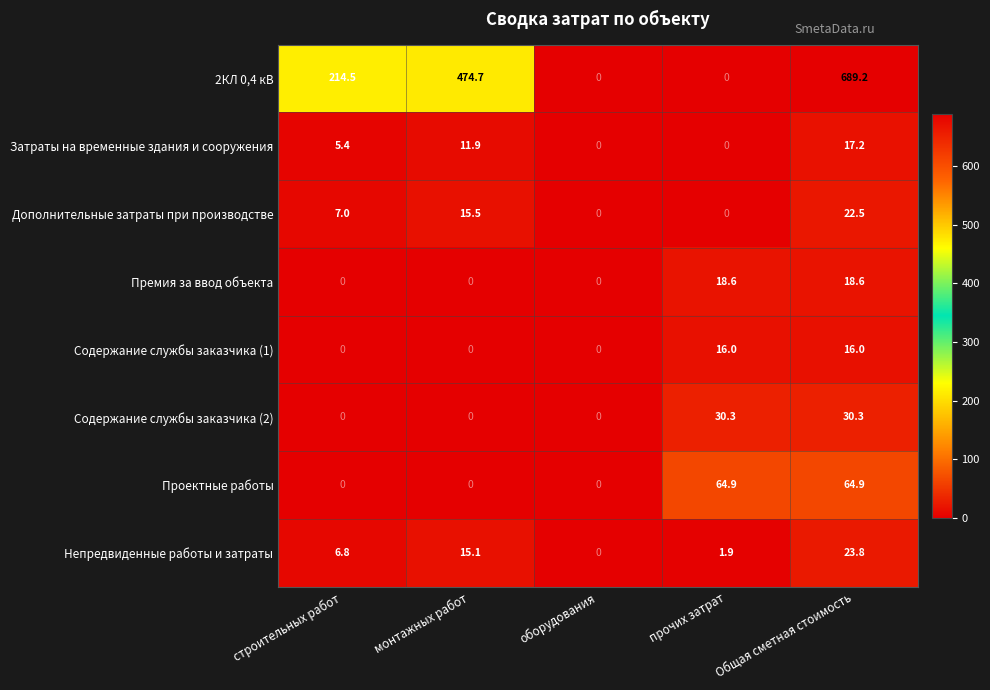

True or false: Непредвиденные работы и затраты has a value of 9.2 at строительных работ.

False